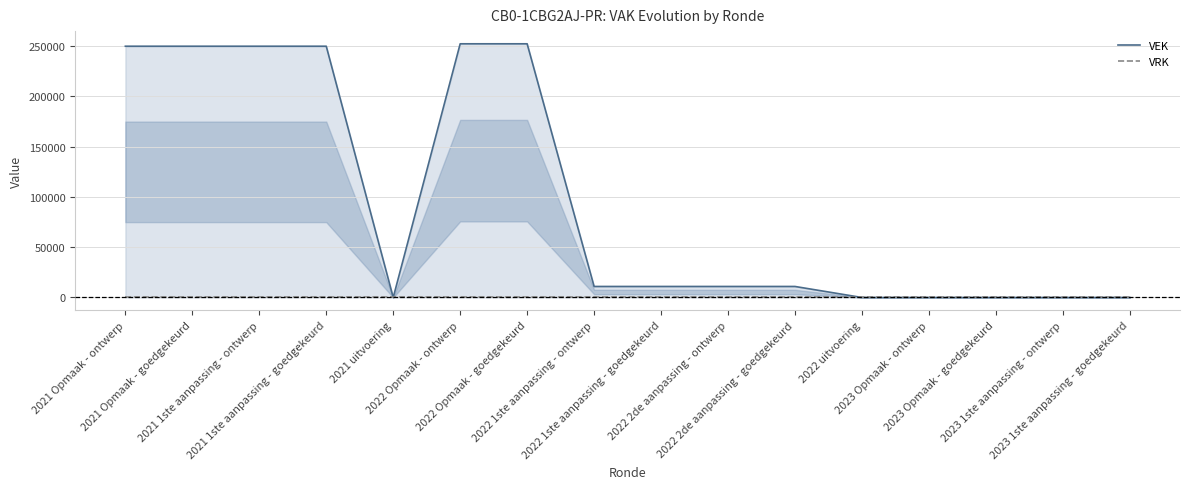

True or false: VEK and VRK cross at least once.

False